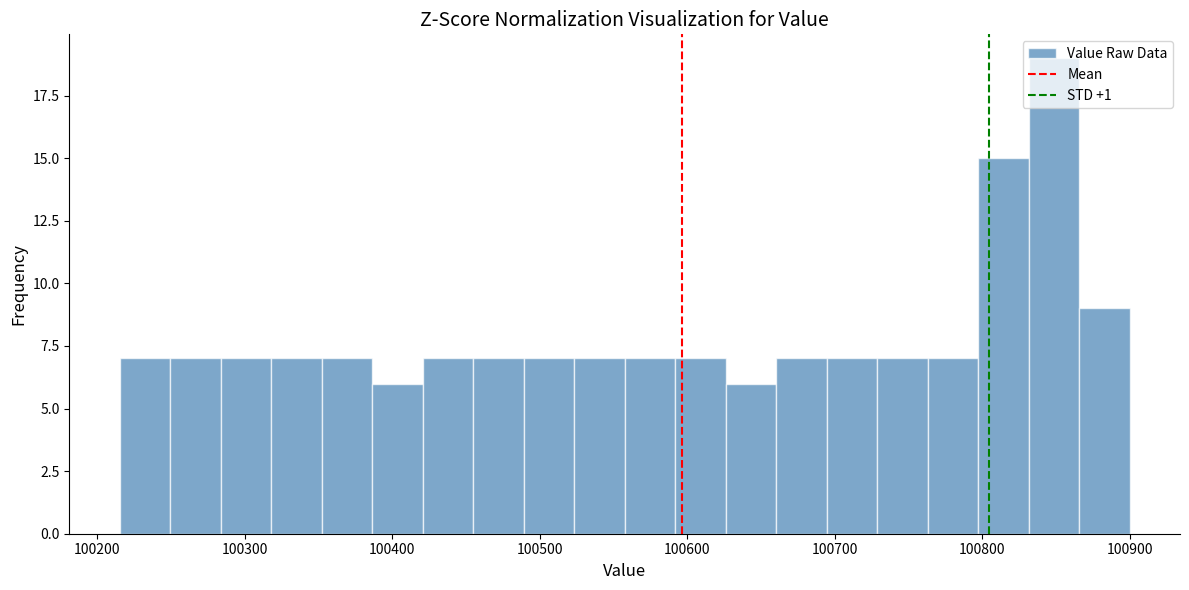

Read against the x-axis, roughly where is the centre of the tallest bar?

100850